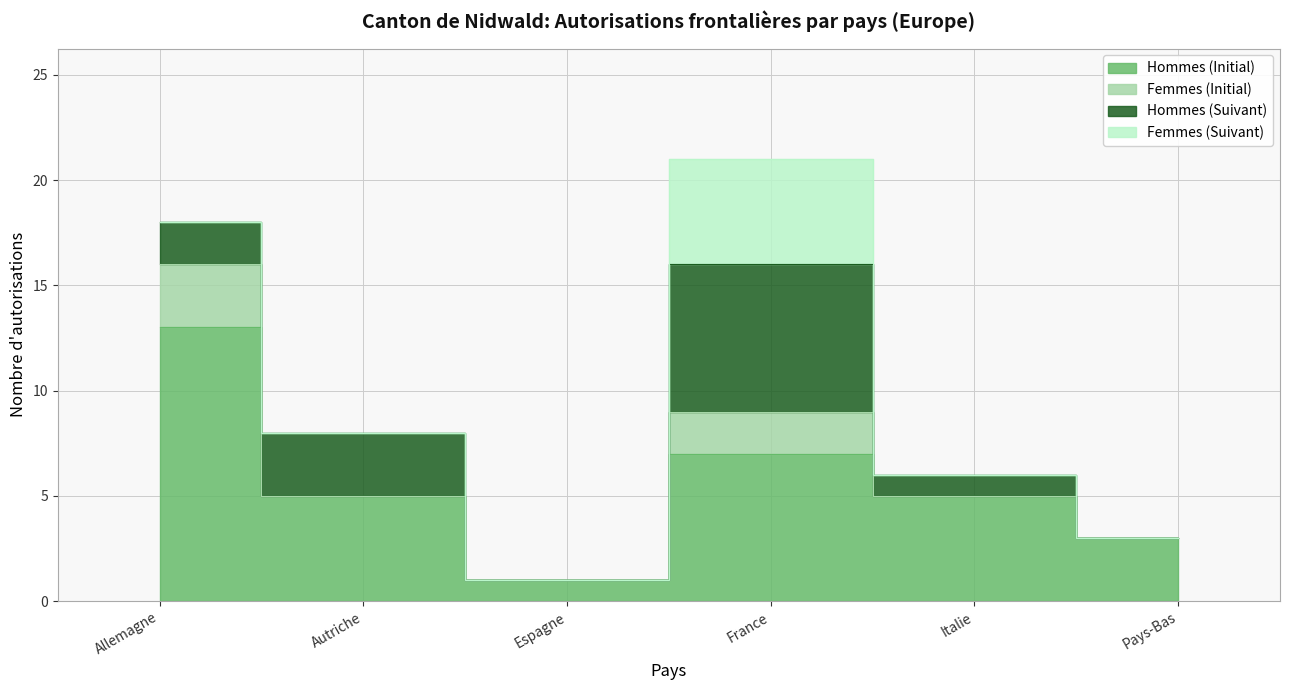

In Femmes (Initial), how many points are higher than both neighbors (excluding endpoints)?

1